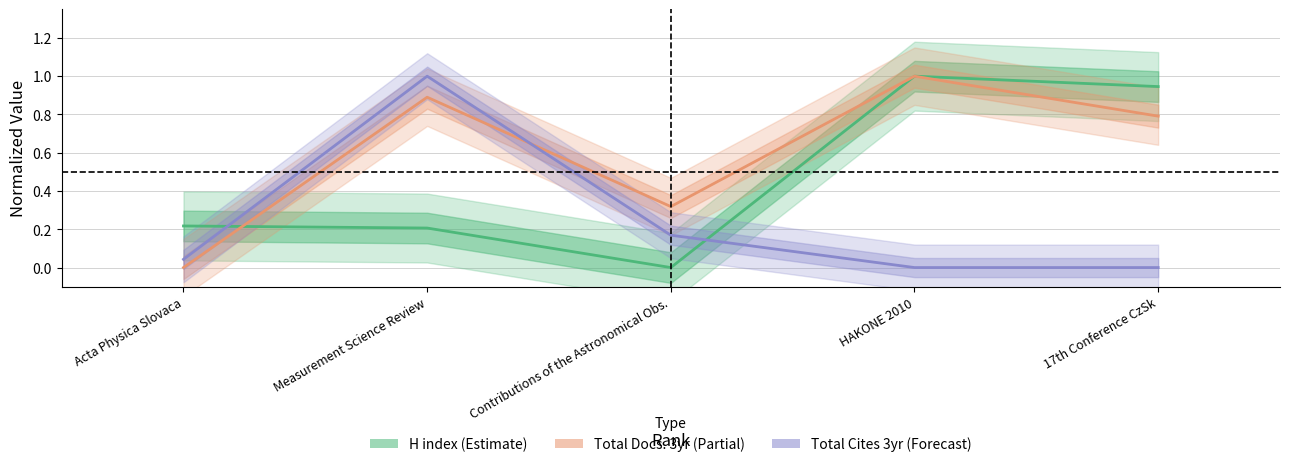

Which has a higher value, Measurement Science Review or Acta Physica Slovaca?

Acta Physica Slovaca